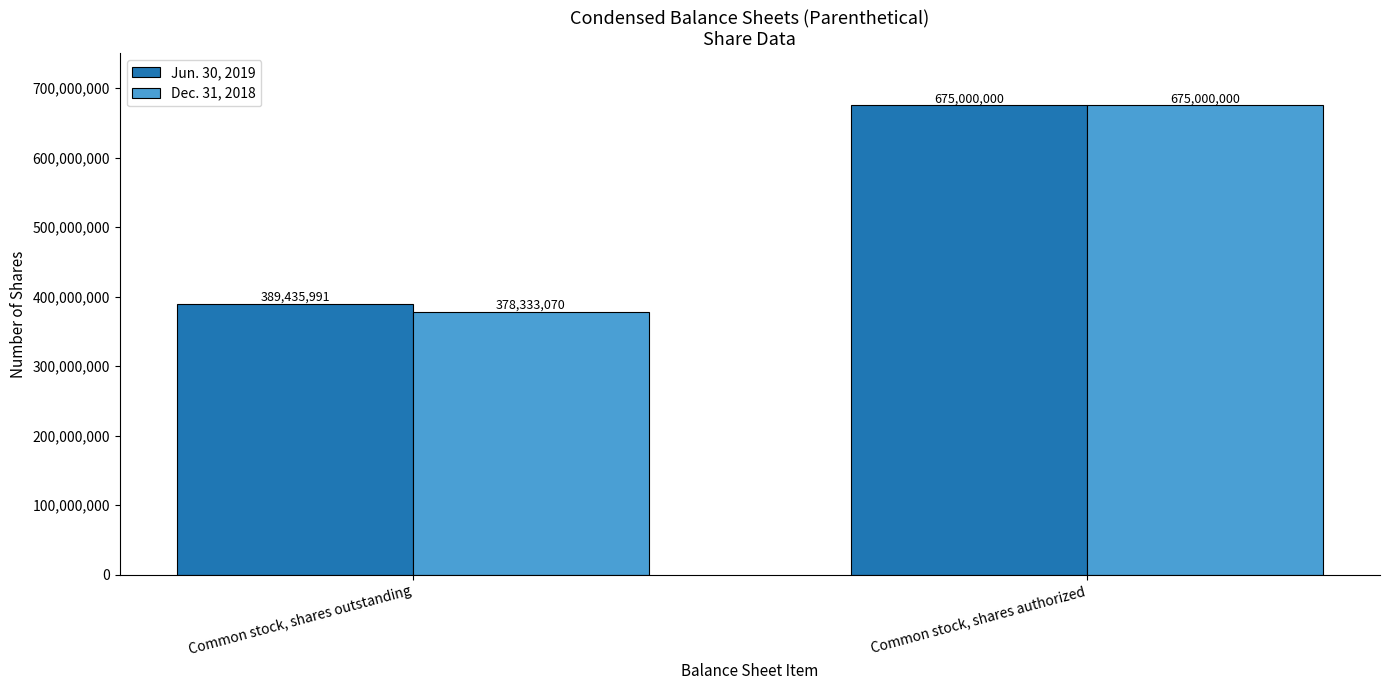

Reading left to right, extract all data points from this chart.

Jun. 30, 2019: 389435991	675000000
Dec. 31, 2018: 378333070	675000000